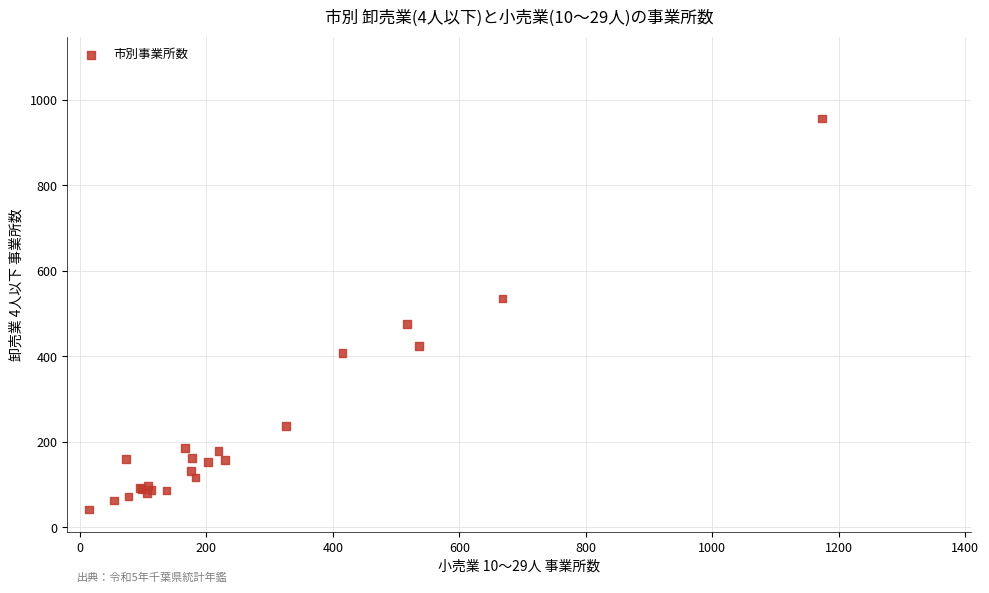

What Y value in the scatter plot is closest to 499?

475